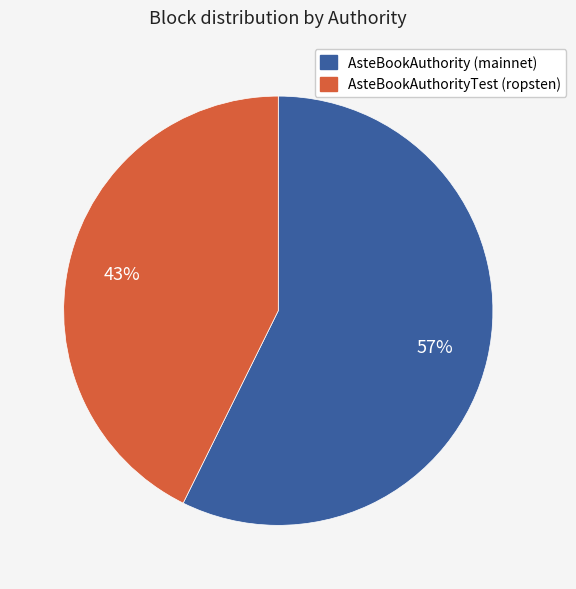

Count the number of slices in the pie.

2